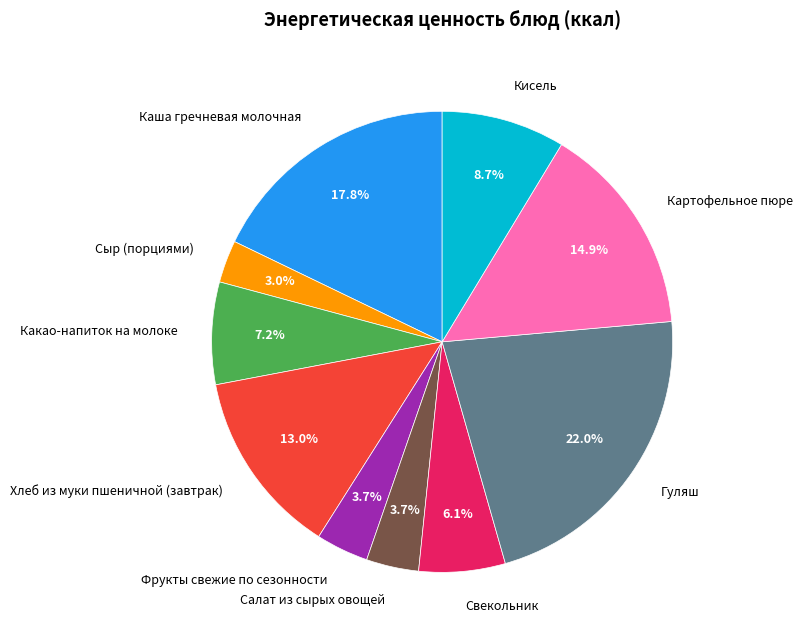

What is the ratio of the value at Картофельное пюре to the value at Хлеб из муки пшеничной (завтрак)?

1.1